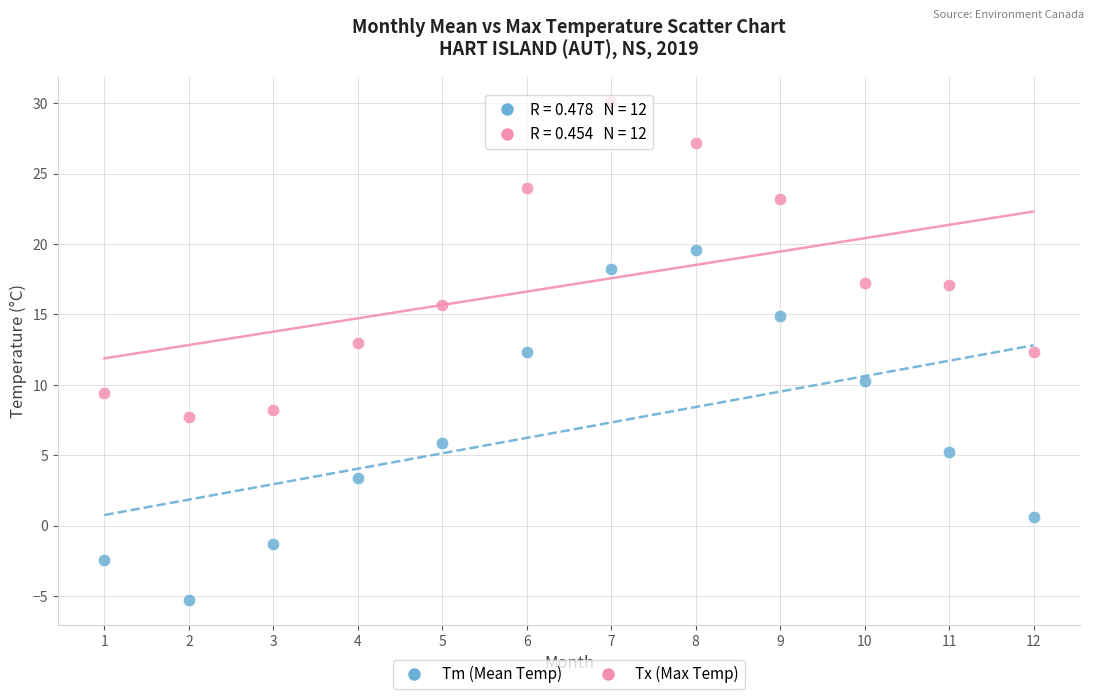

What are all the series names shown in the legend?

Tm (Mean Temp), Tx (Max Temp)